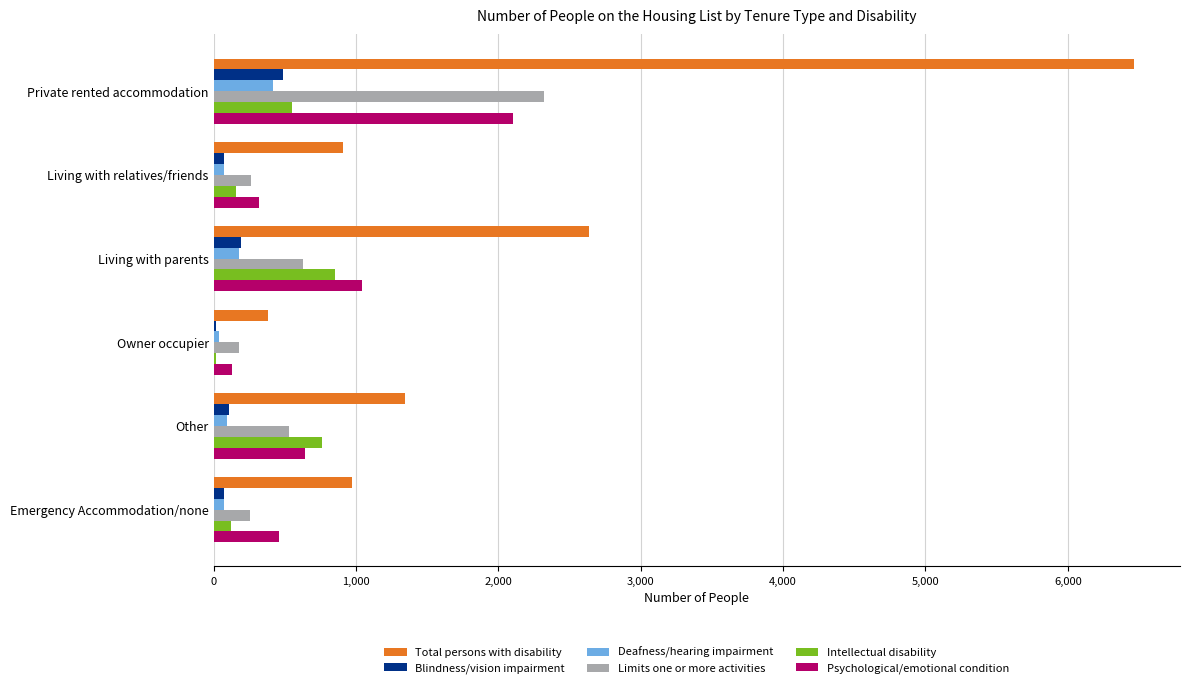

What is the highest value of the Deafness/hearing impairment series?

420